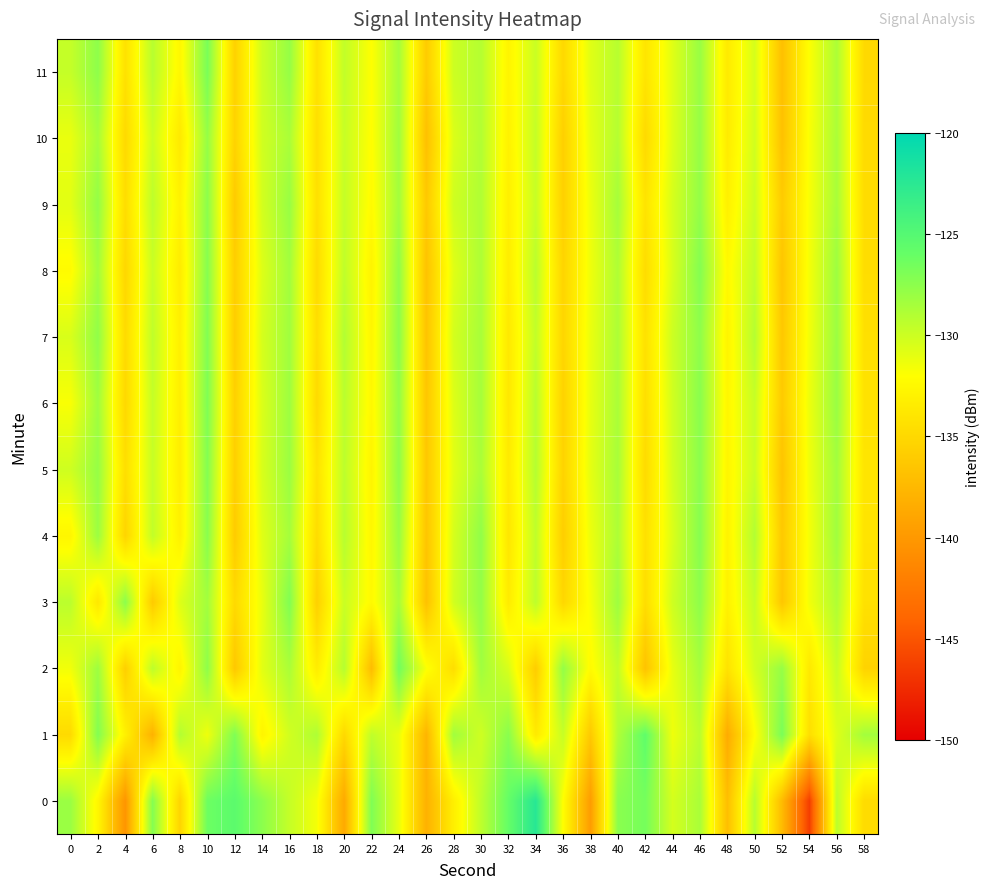

Rank the series at 26 from lowest to highest value.

0, 1, 10, 3, 8, 7, 4, 6, 5, 9, 11, 2